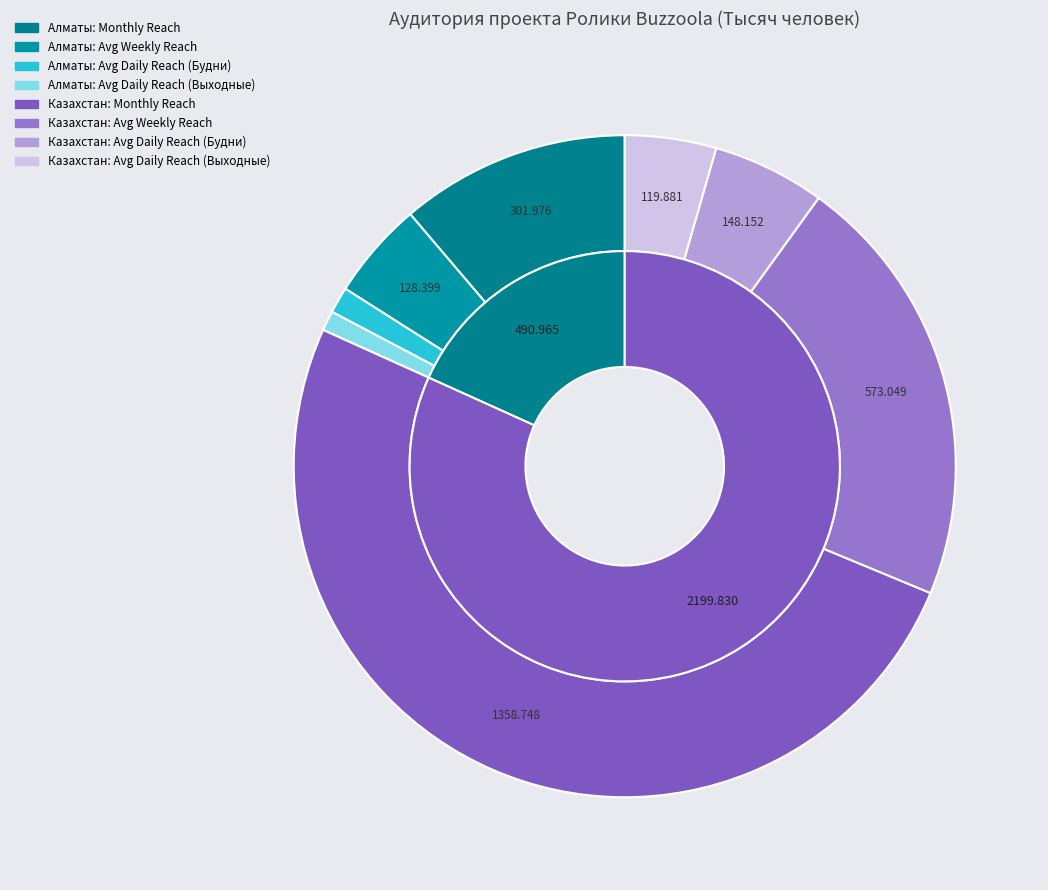

Which category accounts for the majority?

Казахстан: Monthly Reach